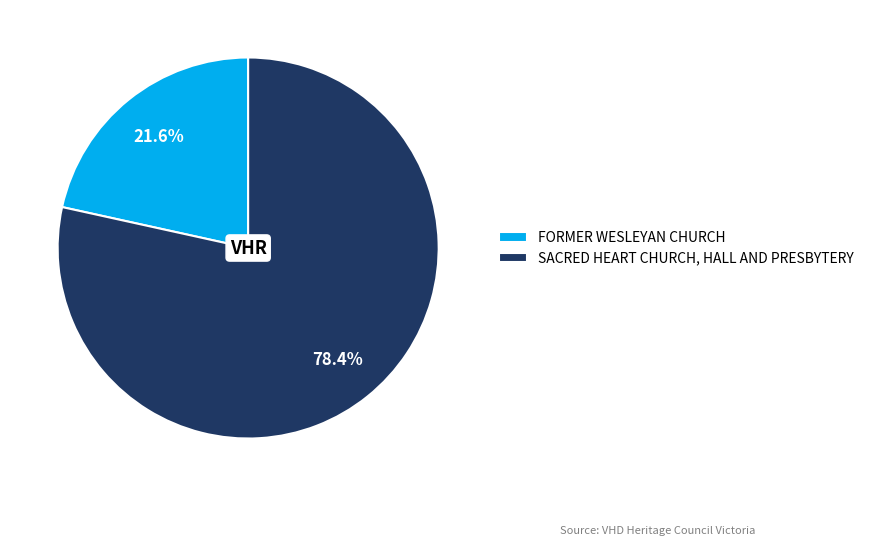

Is the sum of FORMER WESLEYAN CHURCH and SACRED HEART CHURCH, HALL AND PRESBYTERY greater than half?

Yes